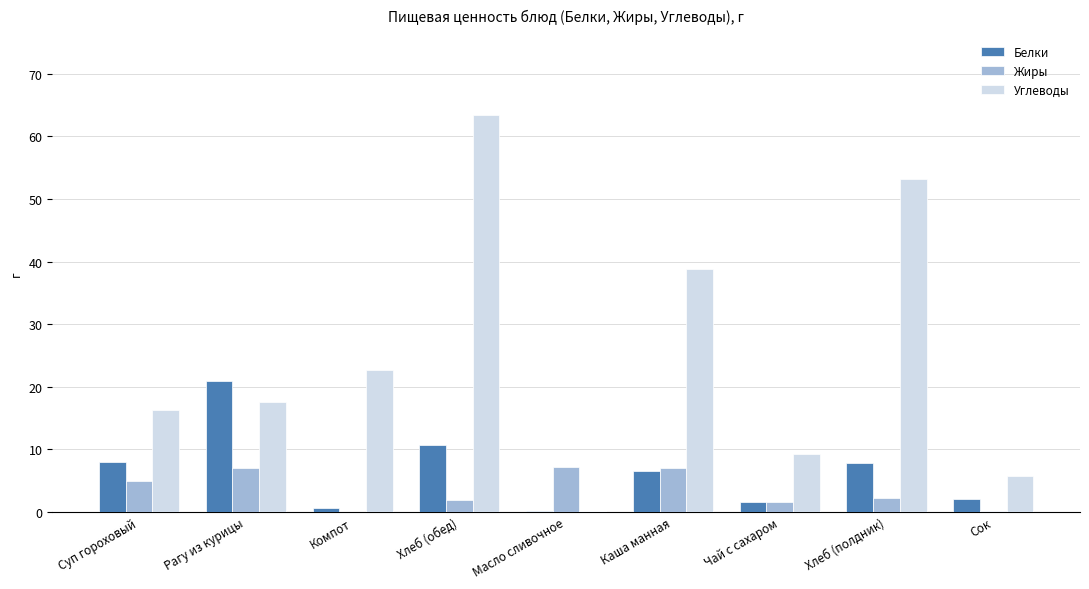

How many series are shown in this chart?

3